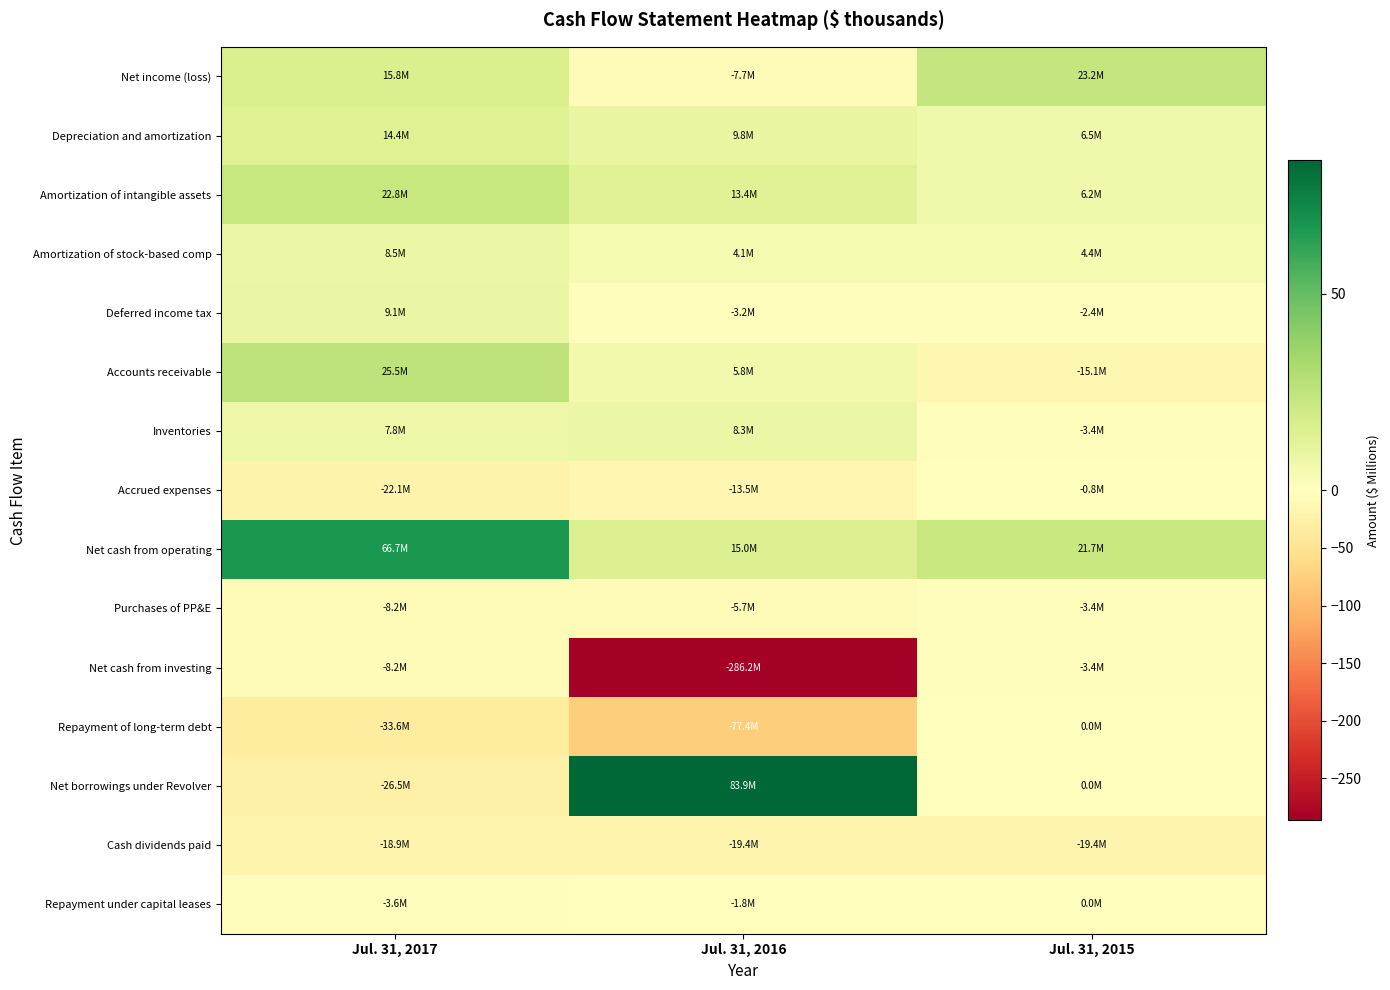

Which series changed the most between Jul. 31, 2016 and Jul. 31, 2015?

Net cash from investing